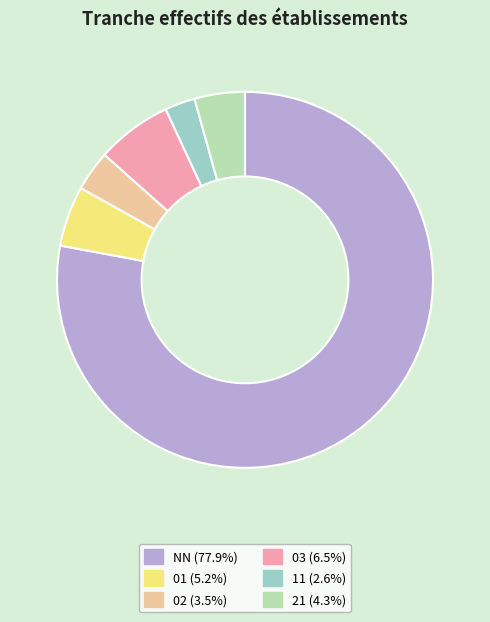

Count the number of slices in the pie.

6